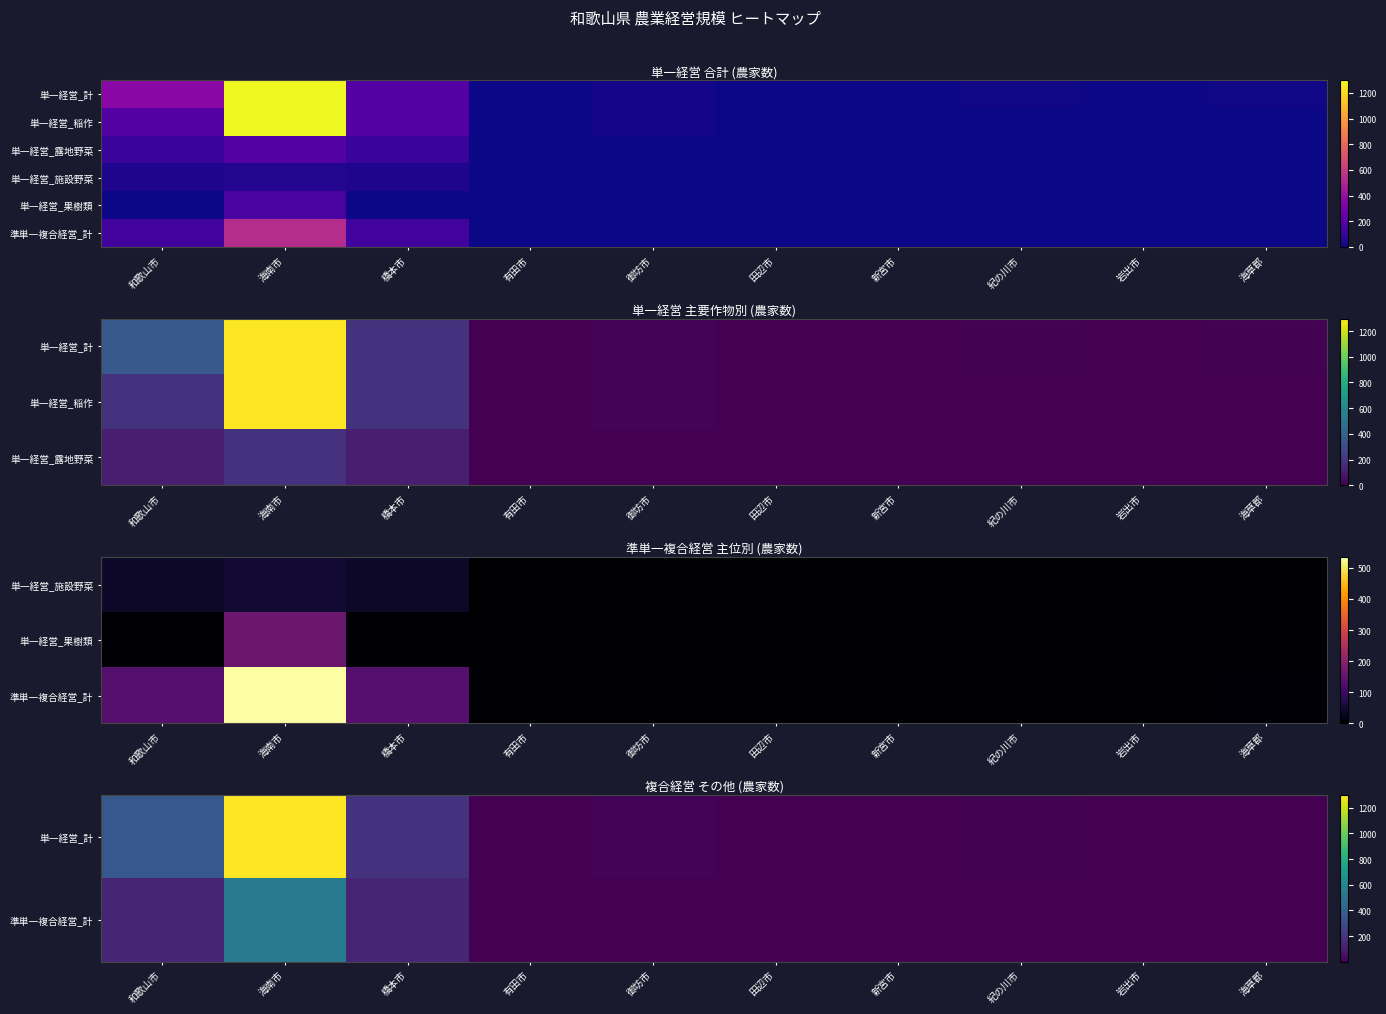

Which has a higher value, 和歌山市 or 橋本市?

和歌山市